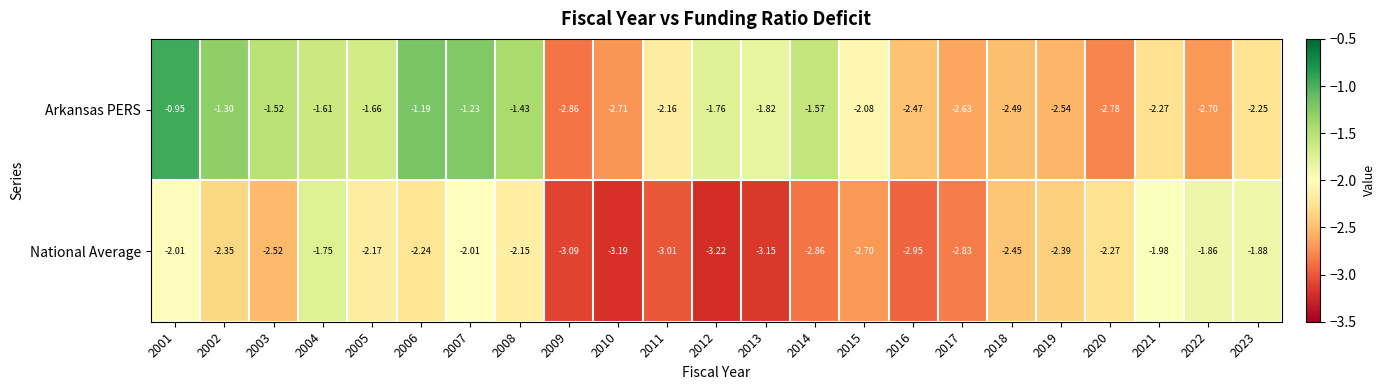

Is the value of National Average at 2013 greater than the value of Arkansas PERS at 2015?

No